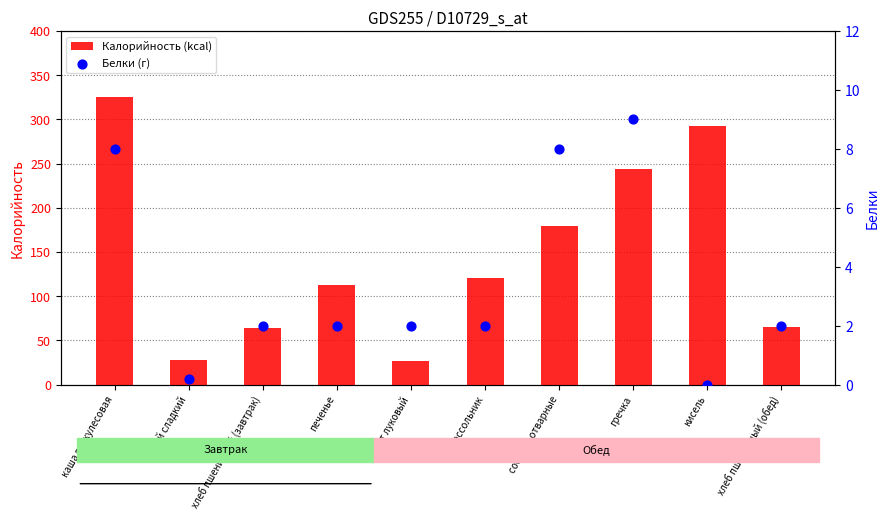

At which category is the sum across all series the highest?

каша геркулесовая